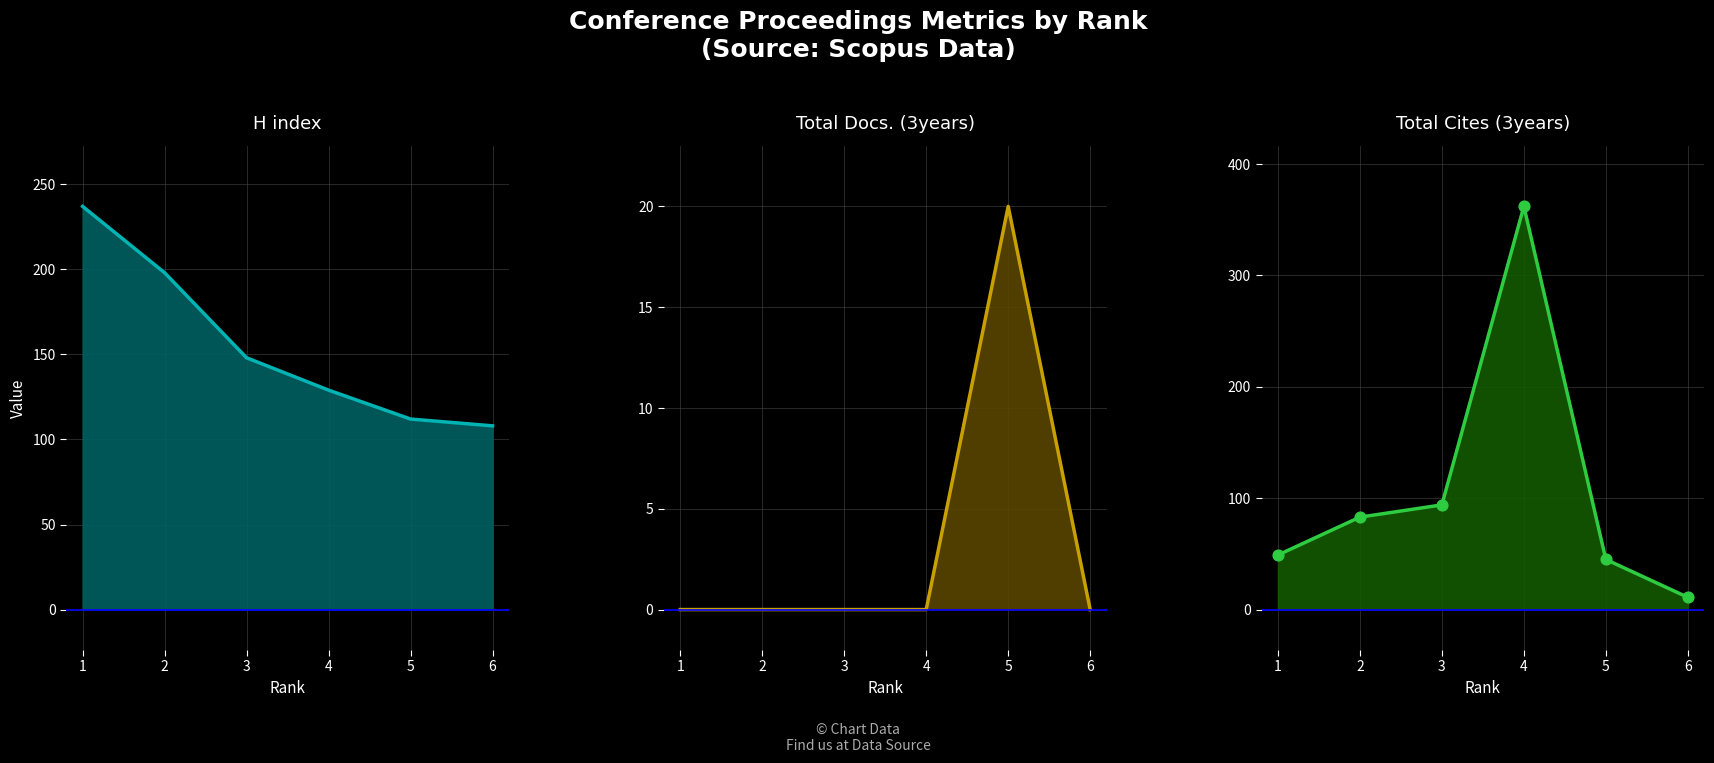

At how many categories does at least one series exceed 127?

4